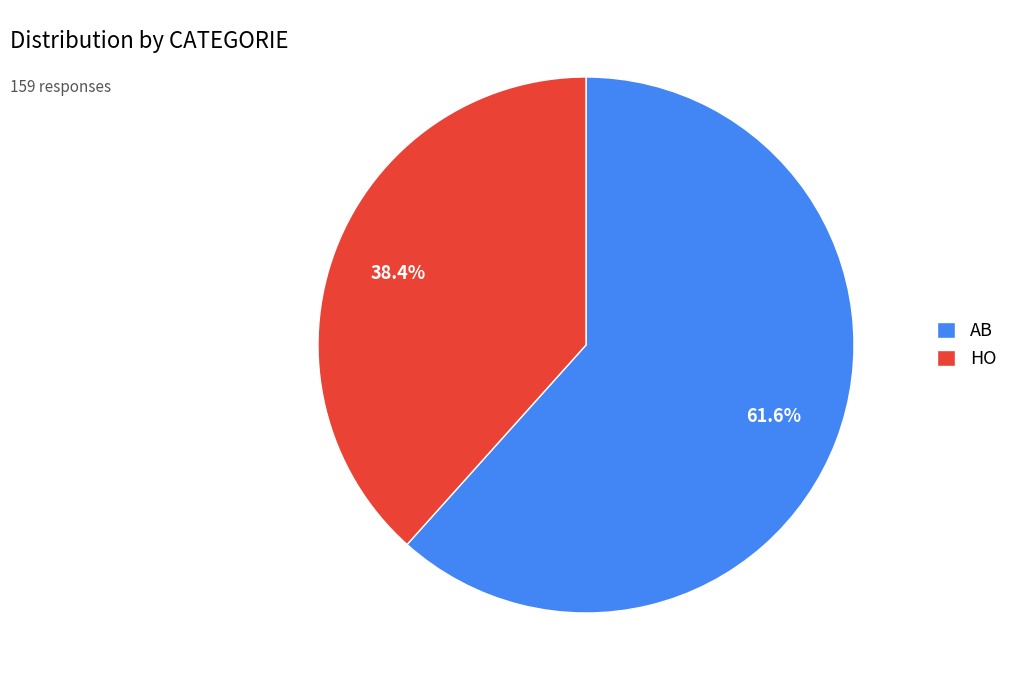

The AB slice represents 69% of the pie. True or false?

False